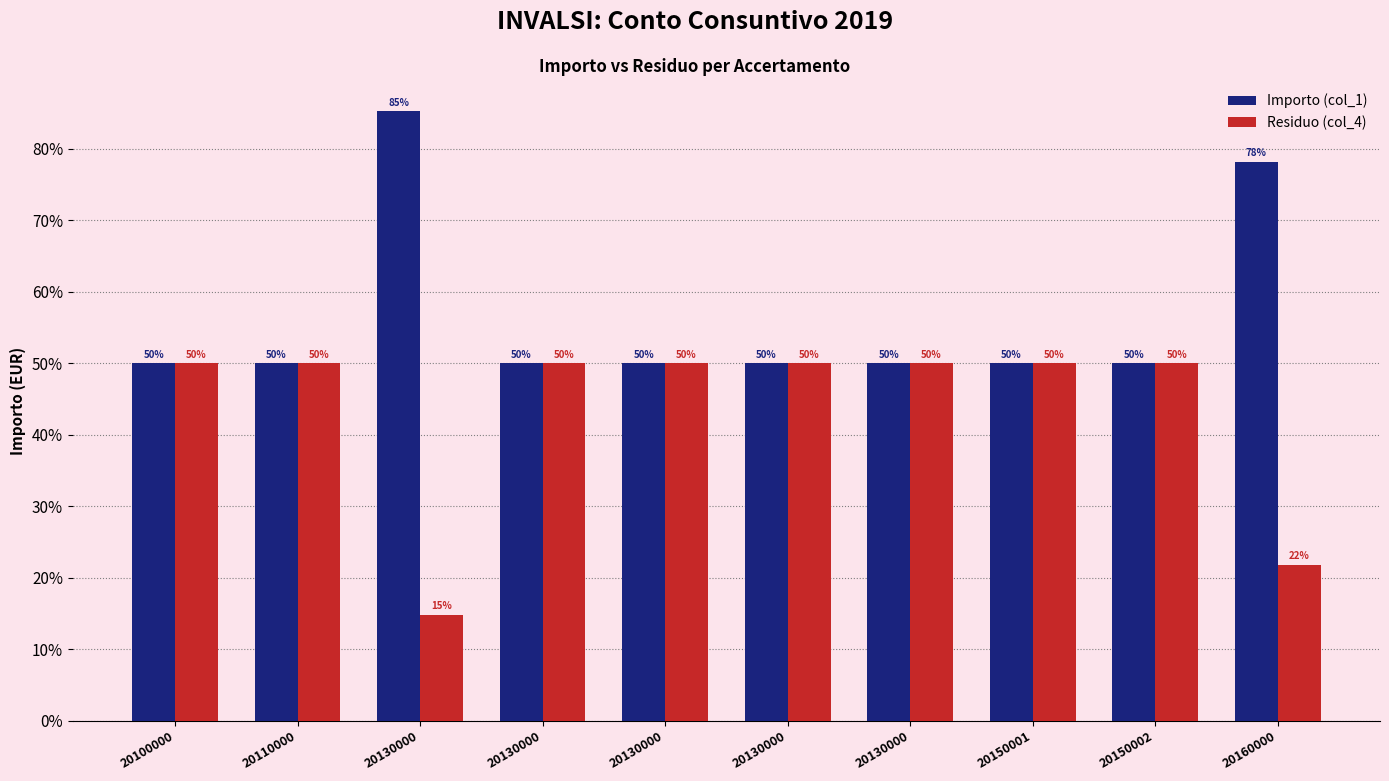

What is the sum of all Importo (col_1) values?

563.4